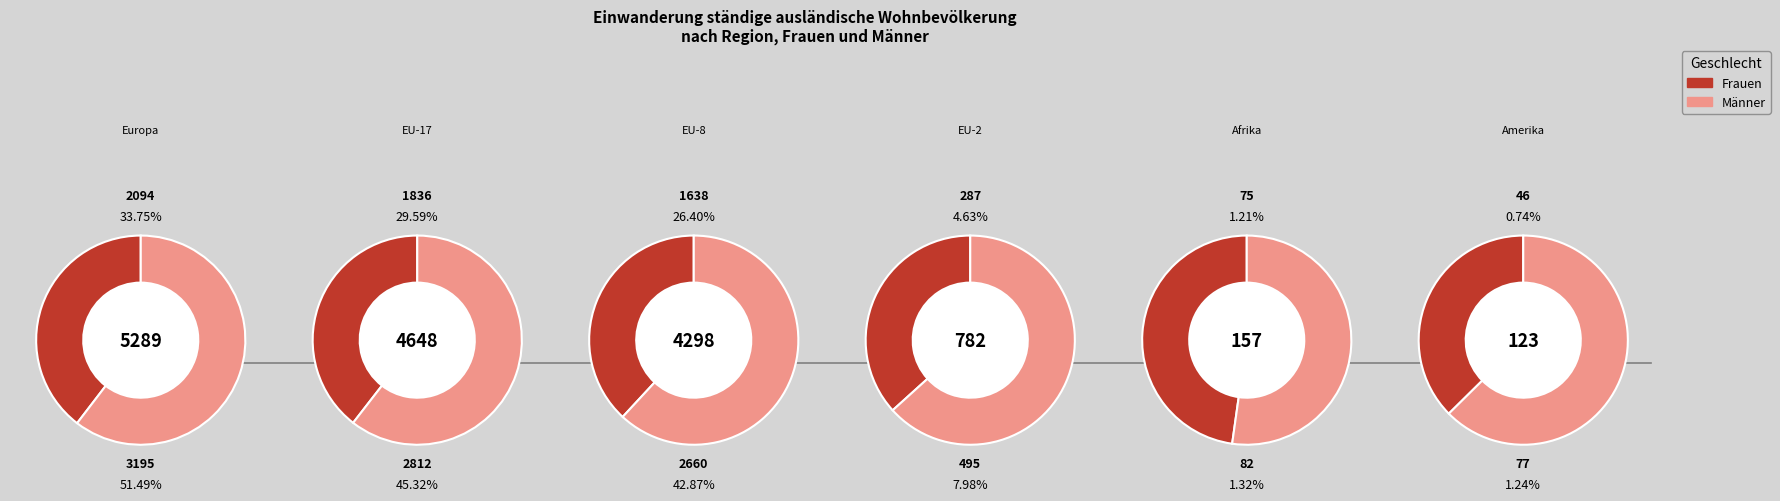

Is it true that Gesamttotal is 39% of the pie?

False